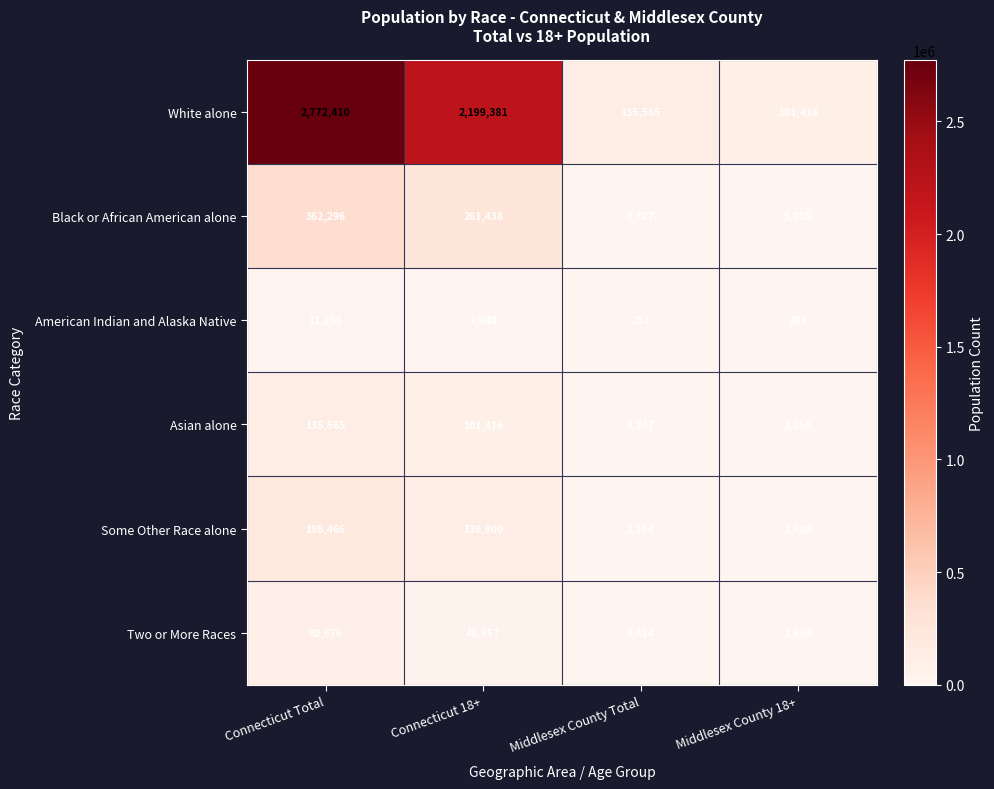

What is the spread (max minus min) of values at Middlesex County 18+?

101212